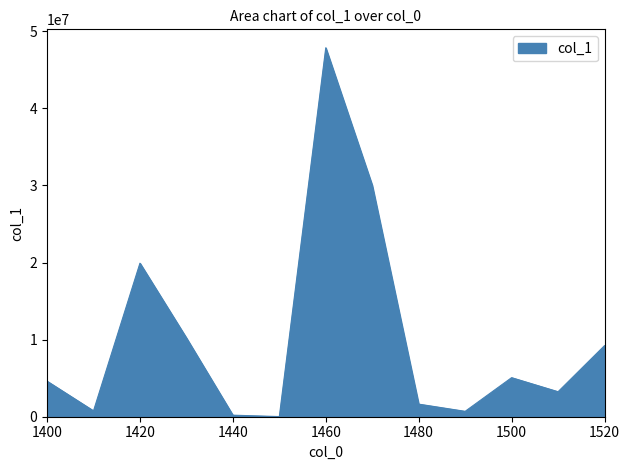

What is the difference between the maximum and minimum values?

47833896